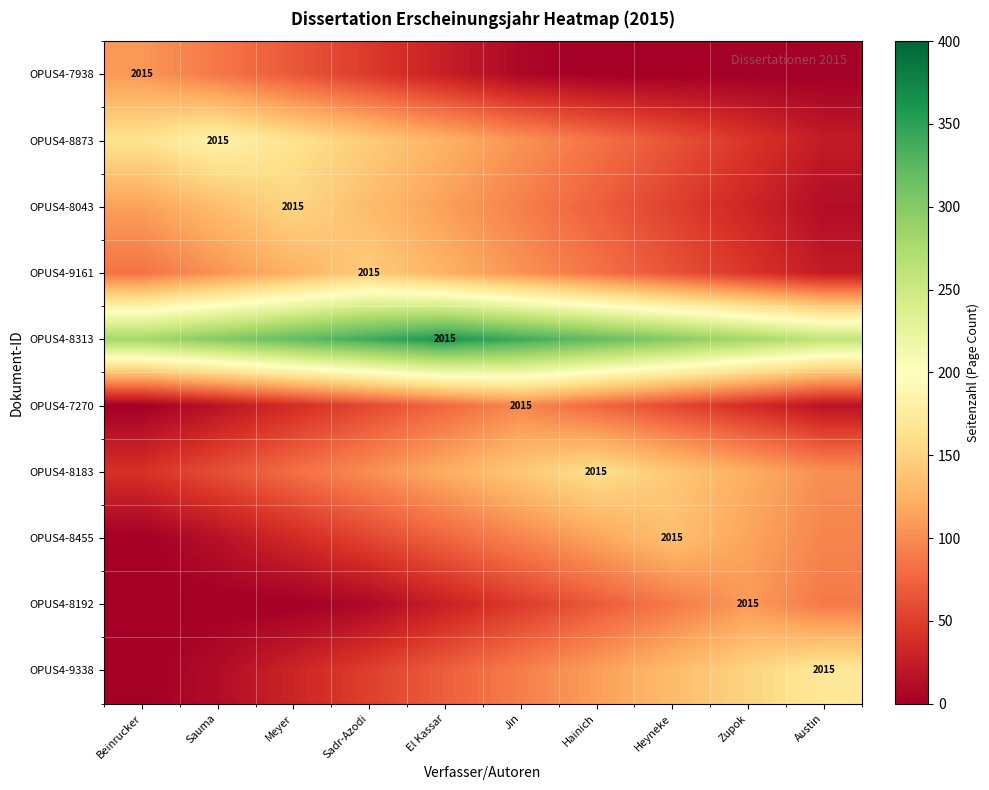

Which label corresponds to the largest value in the chart?

El Kassar